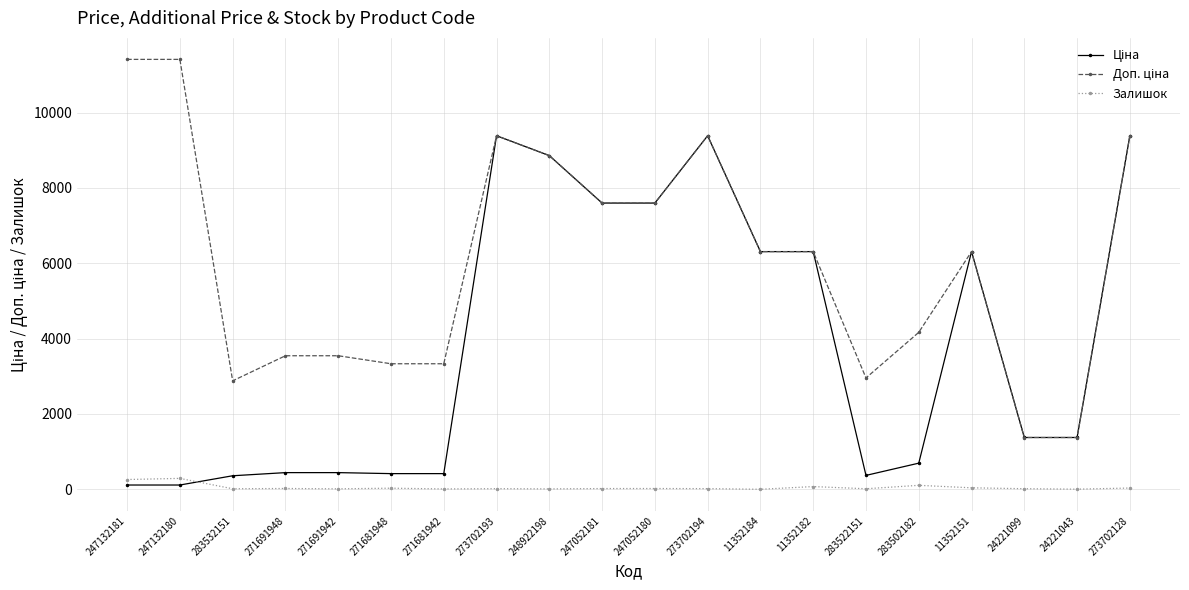

What is the maximum value shown in the chart?

11410.0